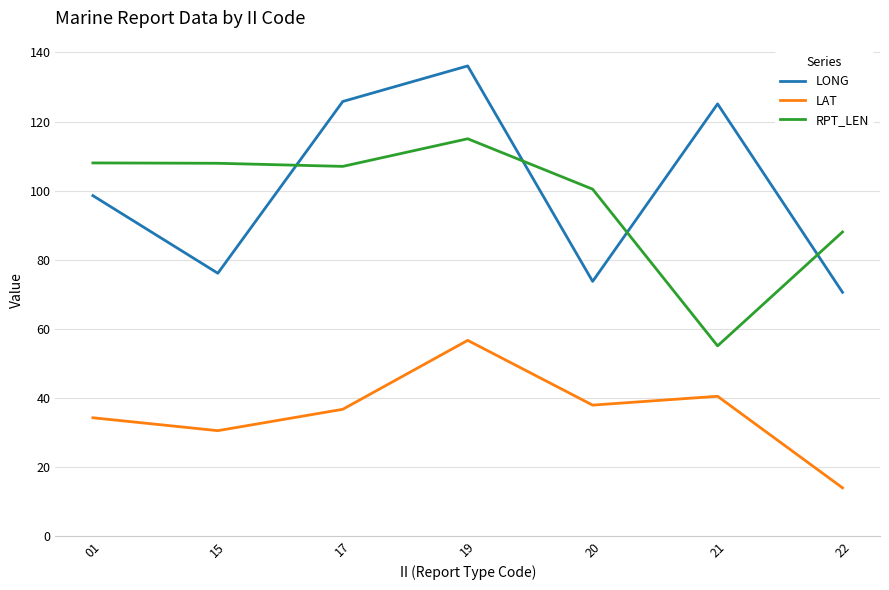

Rank the series at 22 from highest to lowest value.

RPT_LEN, LONG, LAT